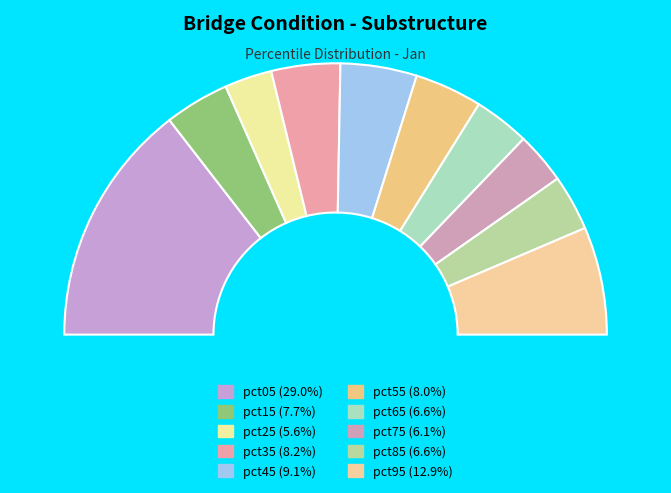

To the nearest percent, what is the combined percentage of pct95 and pct85?

19%